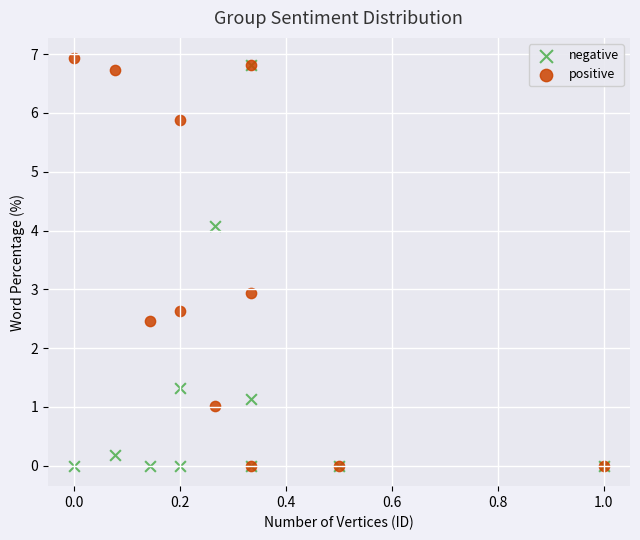

What are all the series names shown in the legend?

negative, positive